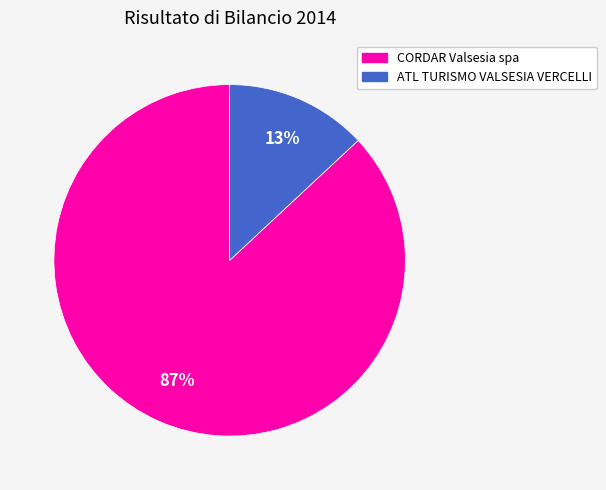

Which category has the smallest portion of the pie?

ATL TURISMO VALSESIA VERCELLI